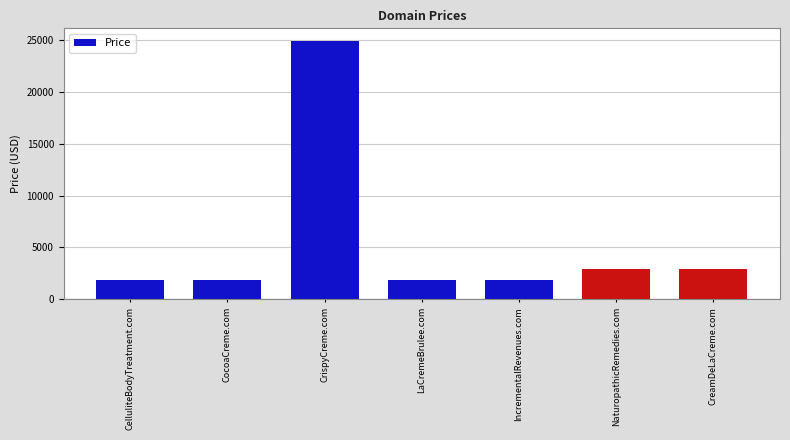

True or false: the data shows 3032 at CocoaCreme.com.

False